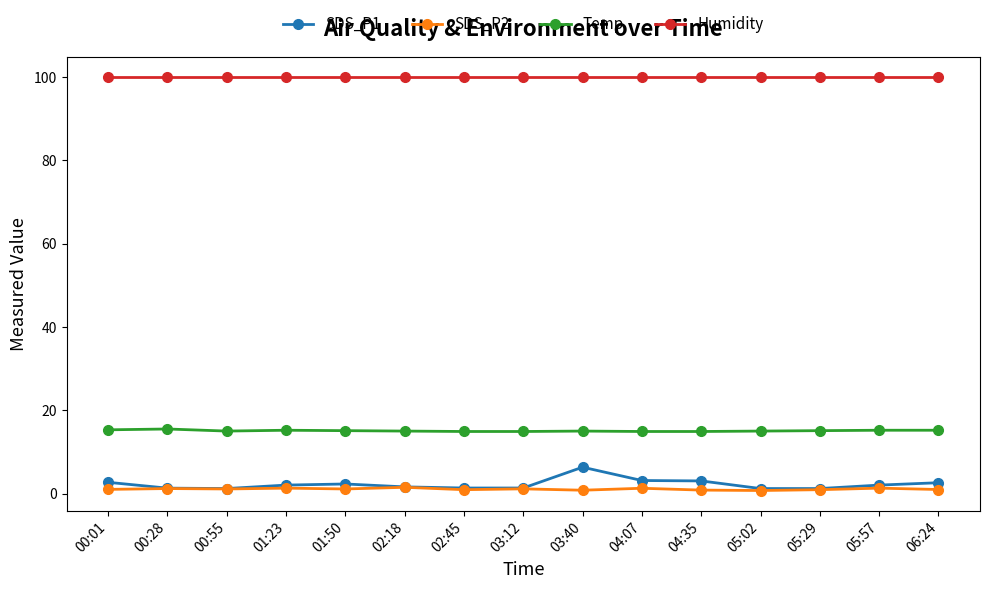

Count the number of data series in this chart.

4